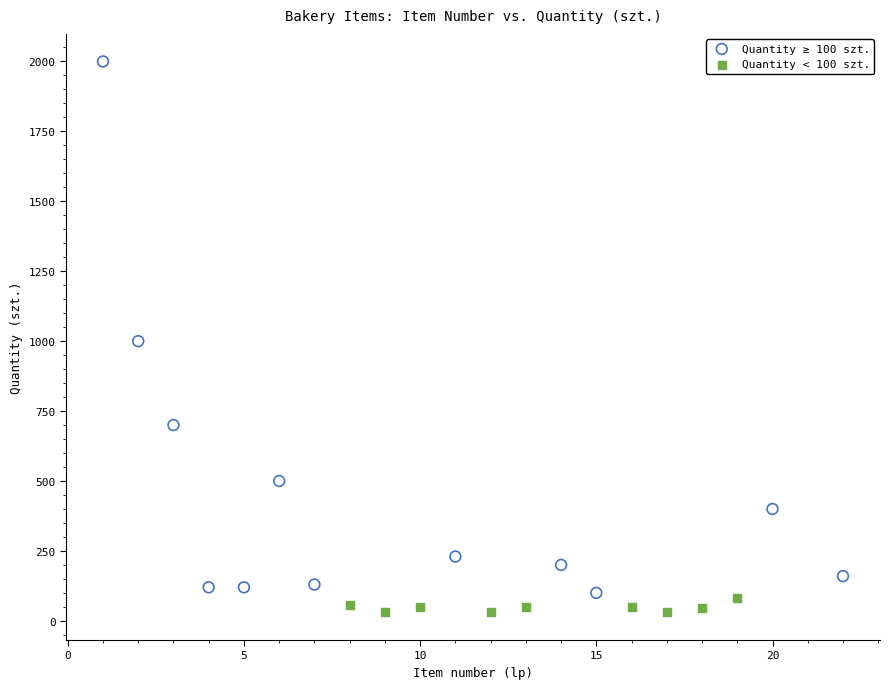

Which series reaches the maximum Y coordinate?

Quantity ≥ 100 szt.